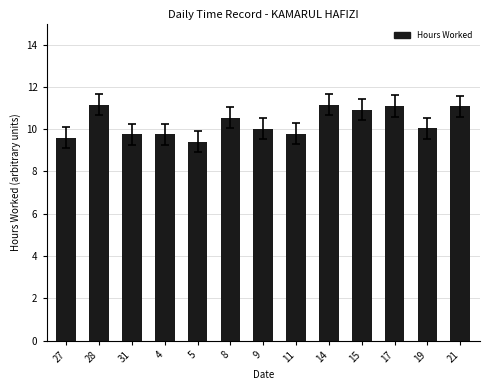

What is the value of the 1st bar from the left?

9.6